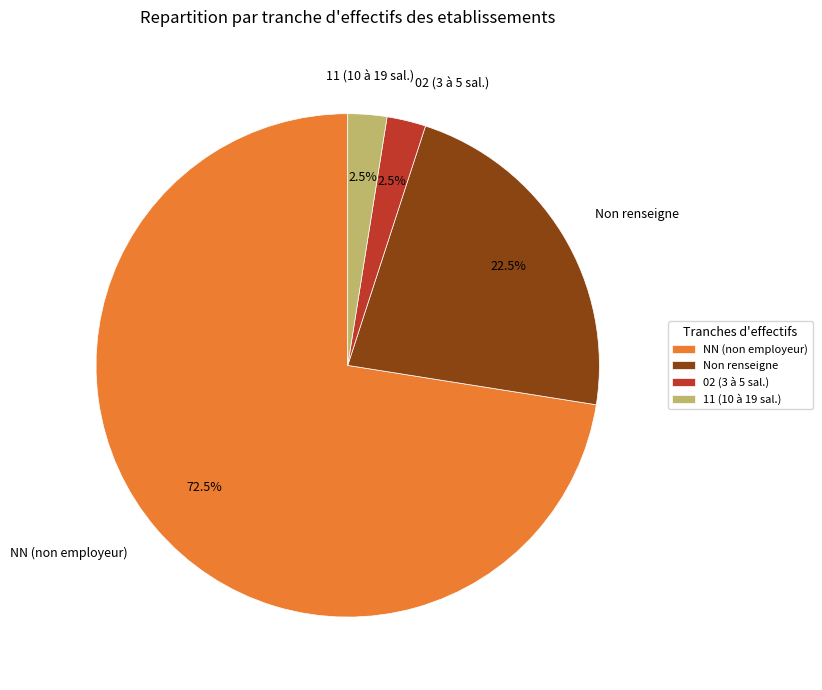

Is the sum of Non renseigne and 11 (10 à 19 sal.) greater than half?

No